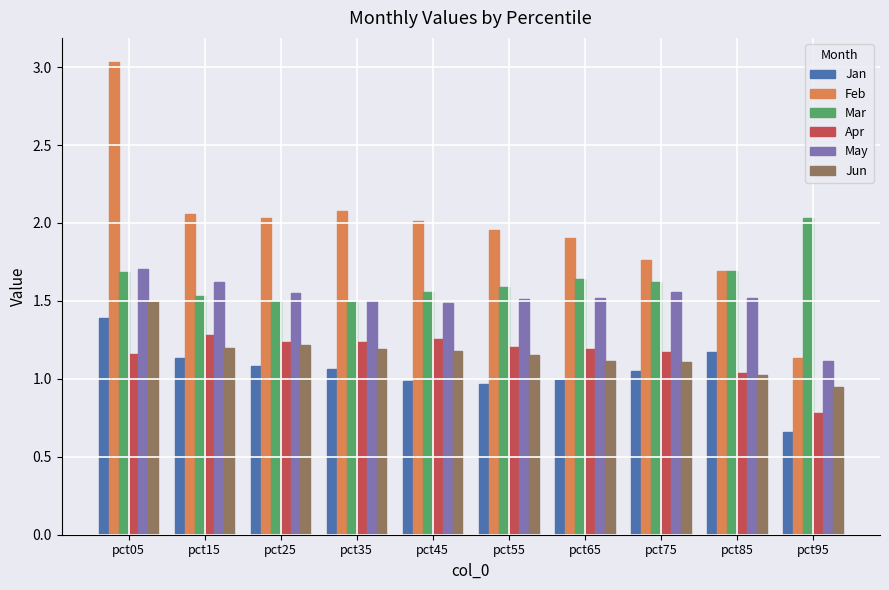

What is the difference between the maximum and minimum values in the Apr series?

0.5